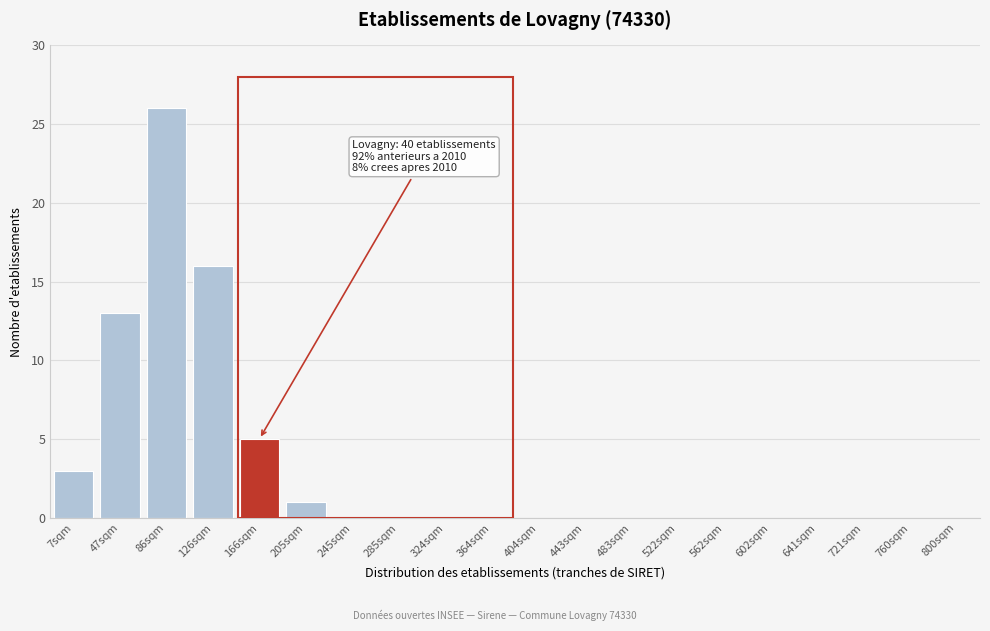

Reading left to right, what are all the values shown in this chart?

7sqm=3	47sqm=13	86sqm=26	126sqm=16	166sqm=5	205sqm=1	245sqm=0	285sqm=0	324sqm=0	364sqm=0	404sqm=0	443sqm=0	483sqm=0	522sqm=0	562sqm=0	602sqm=0	641sqm=0	721sqm=0	760sqm=0	800sqm=0